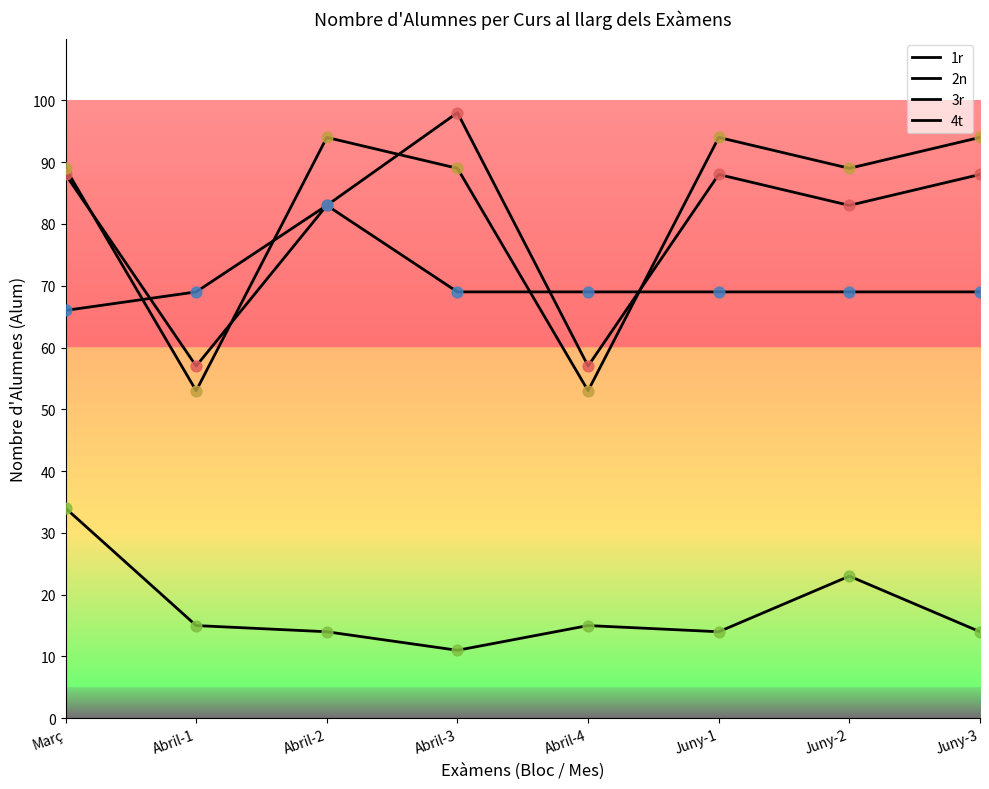

Is this an area chart (filled region under the line)?

No